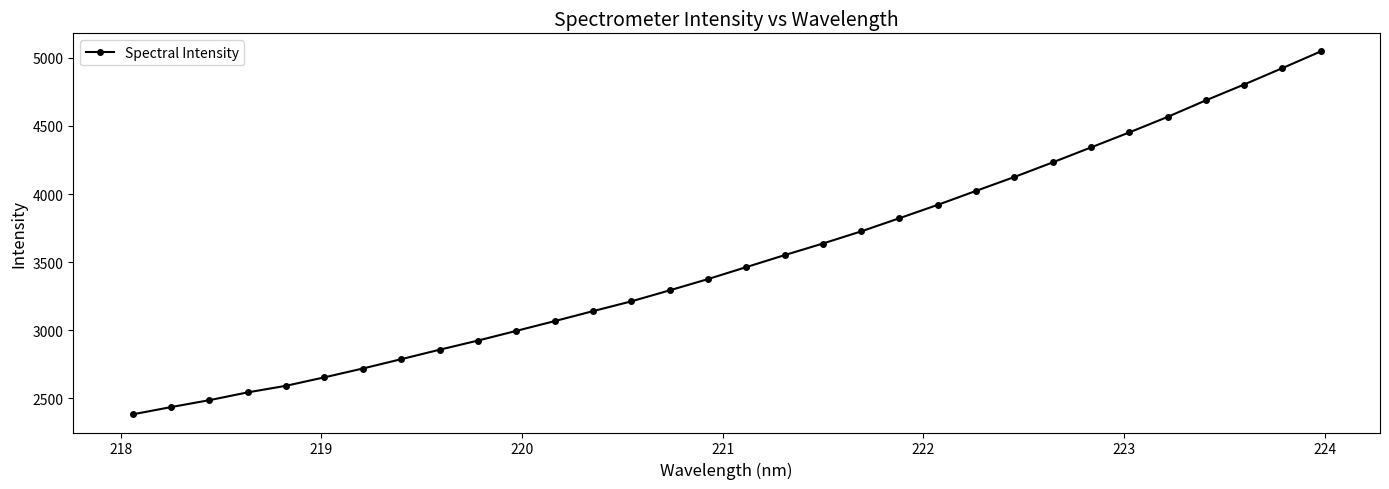

What is the value of the 4th point from the left?

2543.3